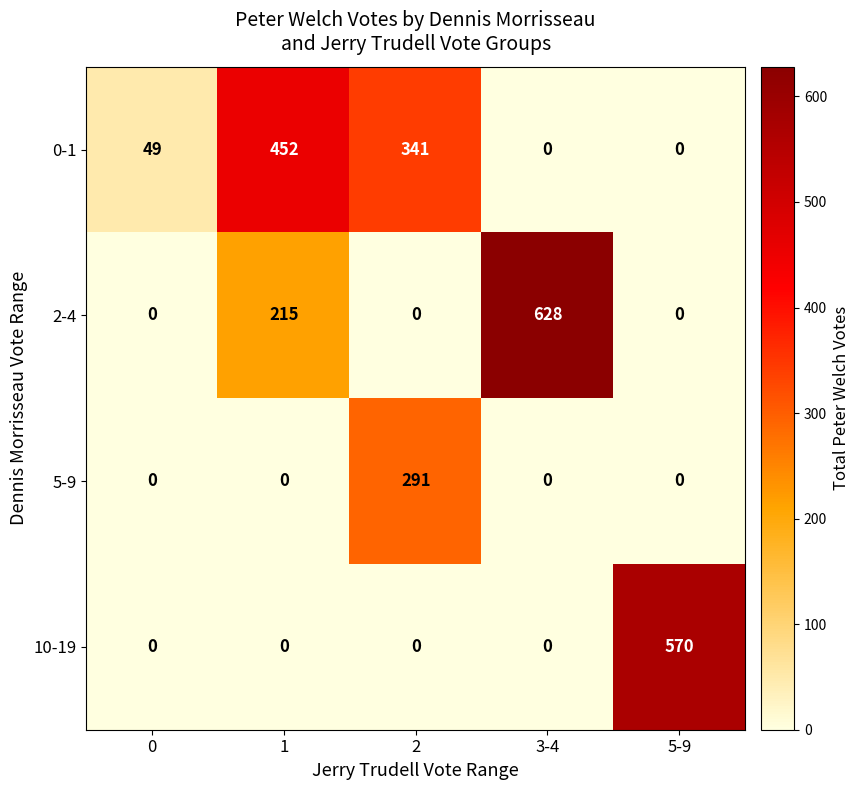

Which category has the highest value across all series?

3-4